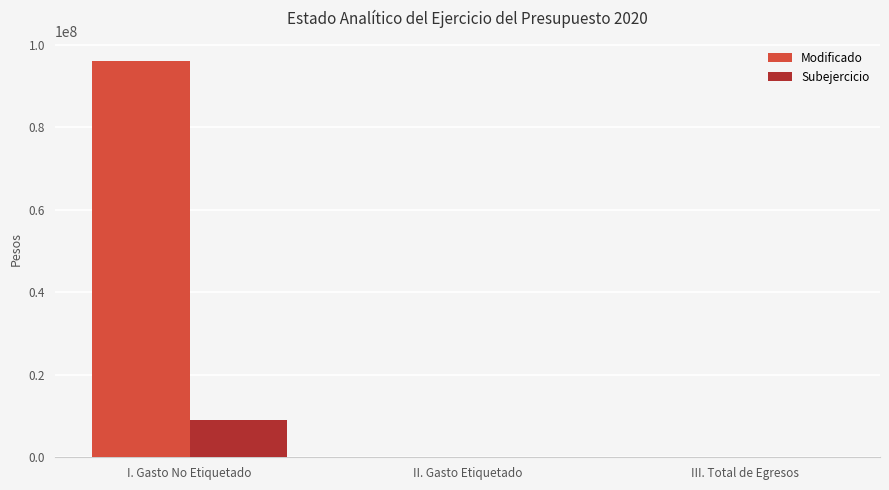

What is the approximate value of Modificado at I. Gasto No Etiquetado?

96097938.9